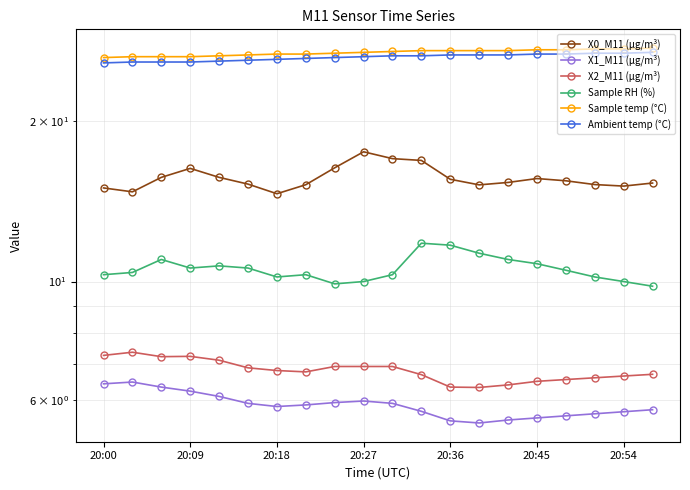

How many distinct data groups are displayed?

6